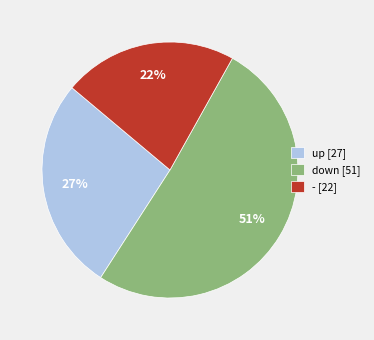

To the nearest percent, what percentage of the pie is up?

27%